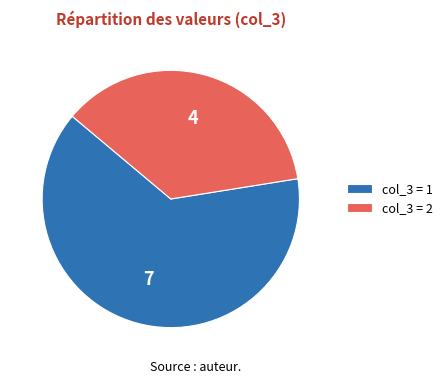

Is it true that col_3 = 1 is 75% of the pie?

False